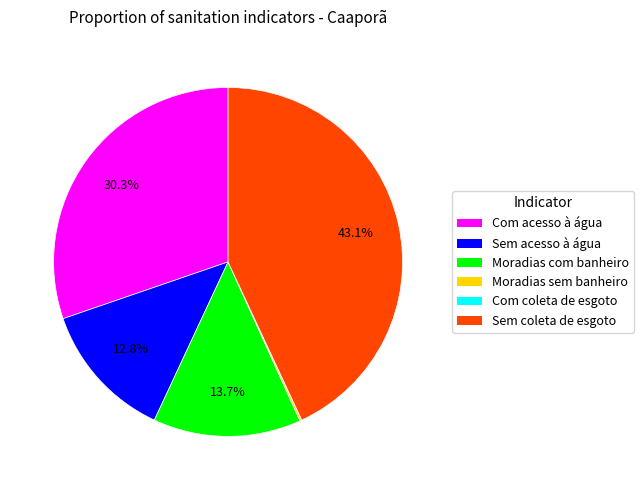

Which slice is the largest?

Sem coleta de esgoto